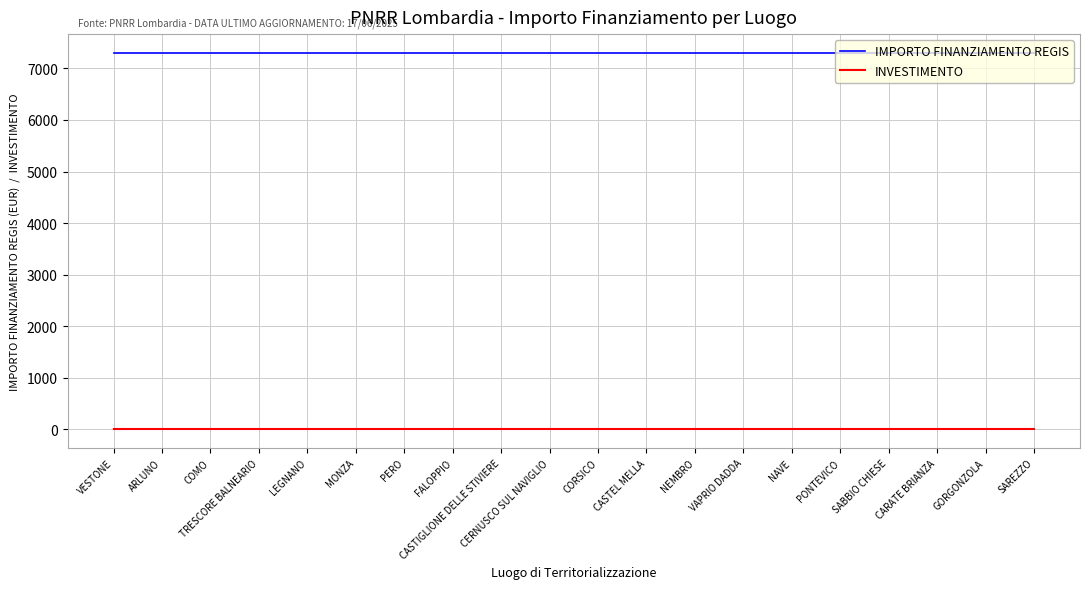

List the series in order of their overall mean, lowest first.

INVESTIMENTO, IMPORTO FINANZIAMENTO REGIS